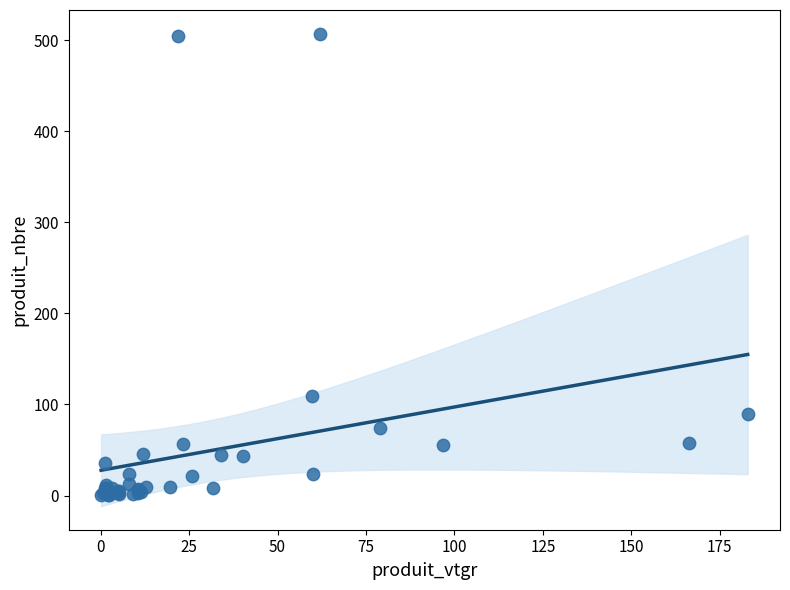

What Y value in the scatter plot is closest to 254?

109